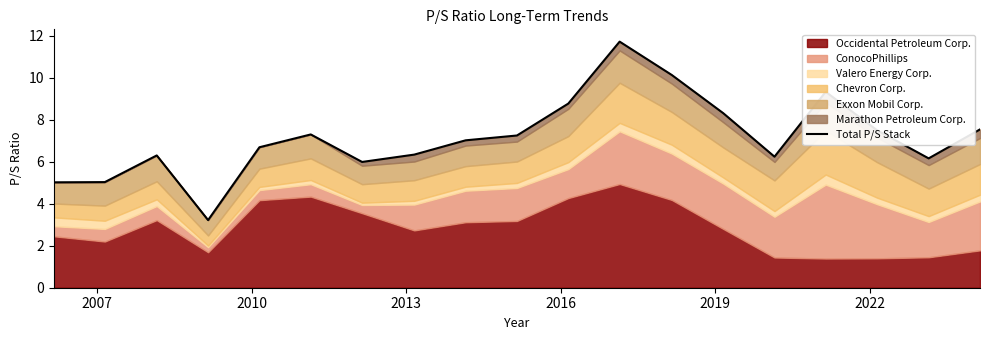

How many data points are less than 7?

9